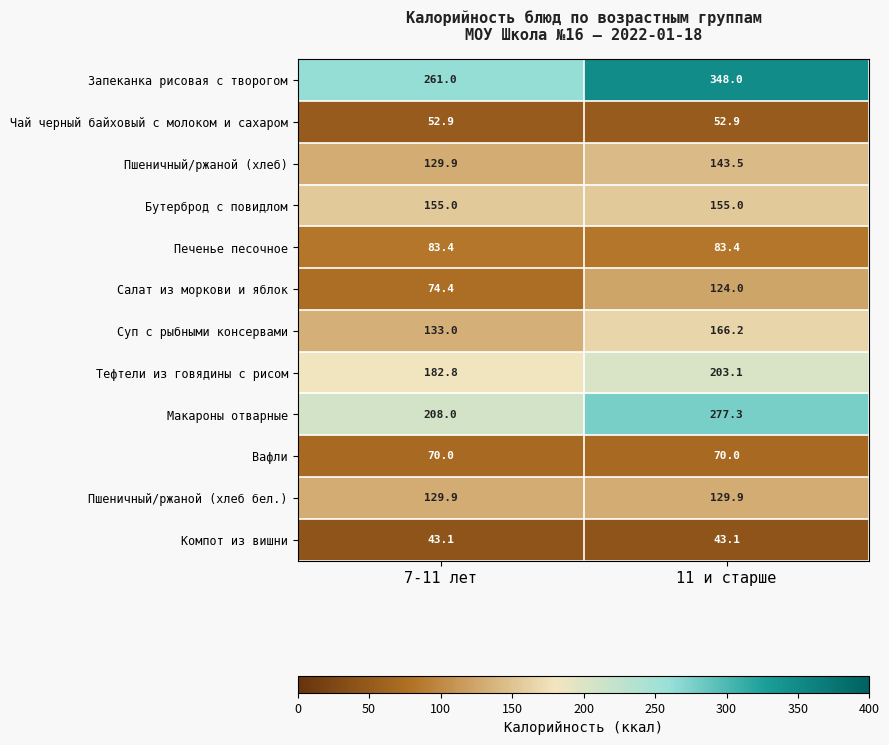

At how many categories does at least one series exceed 211?

2